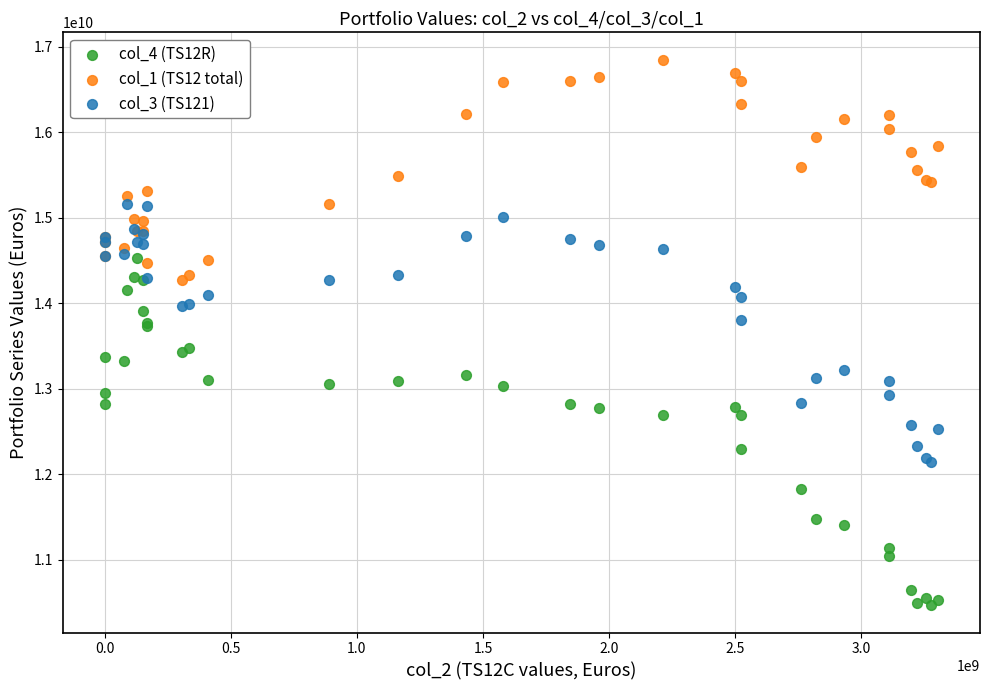

Which series reaches the maximum Y coordinate?

col_1 (TS12 total)